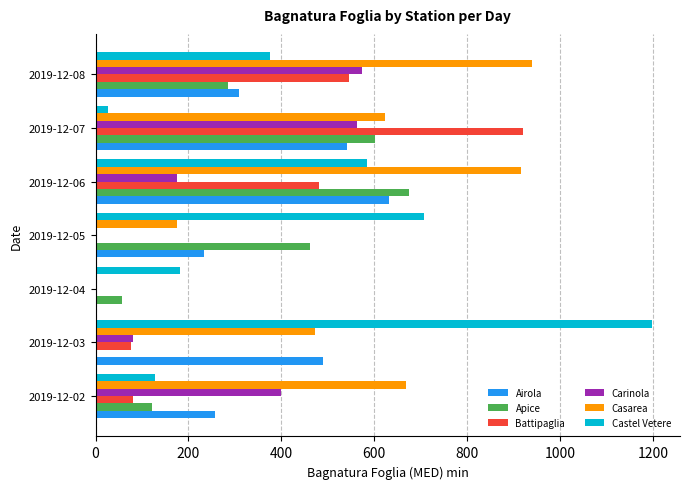

Is the value of Battipaglia at 2019-12-07 greater than the value of Carinola at 2019-12-05?

Yes